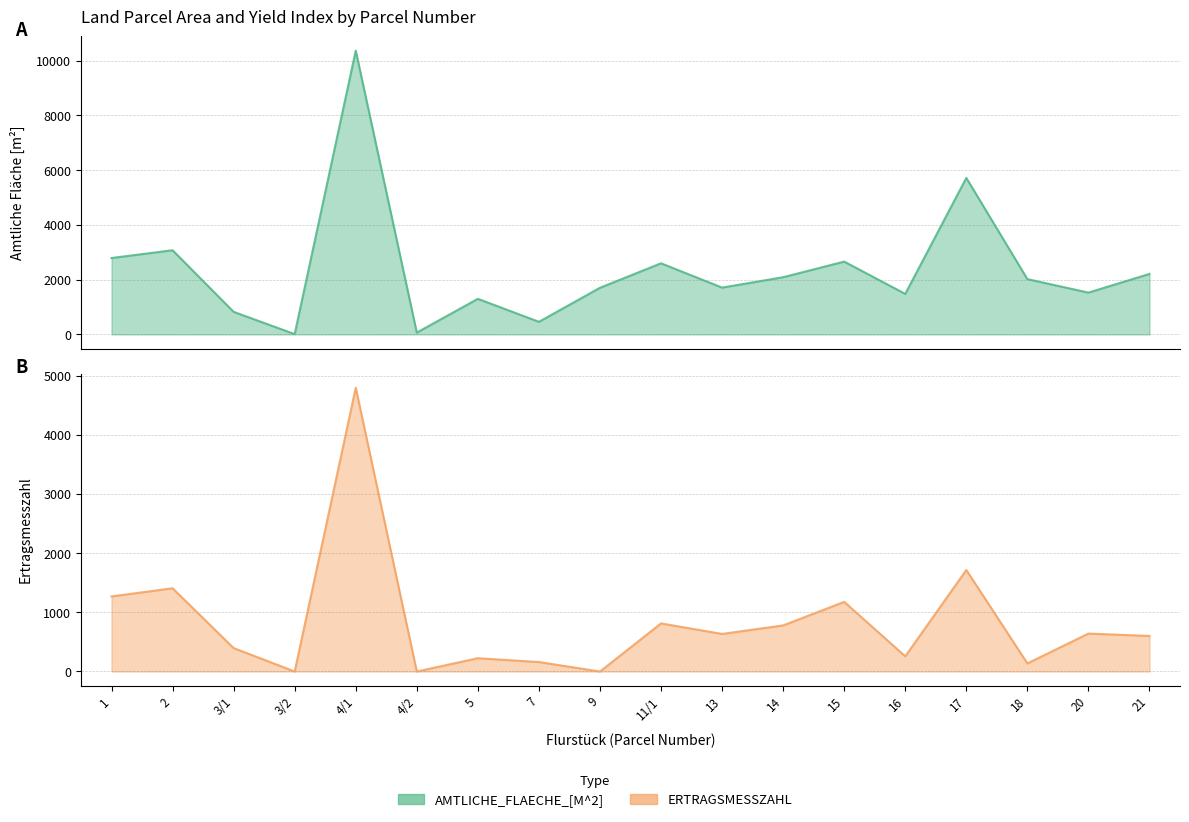

What is the sum of the ERTRAGSMESSZAHL values at 13 and 16?

892